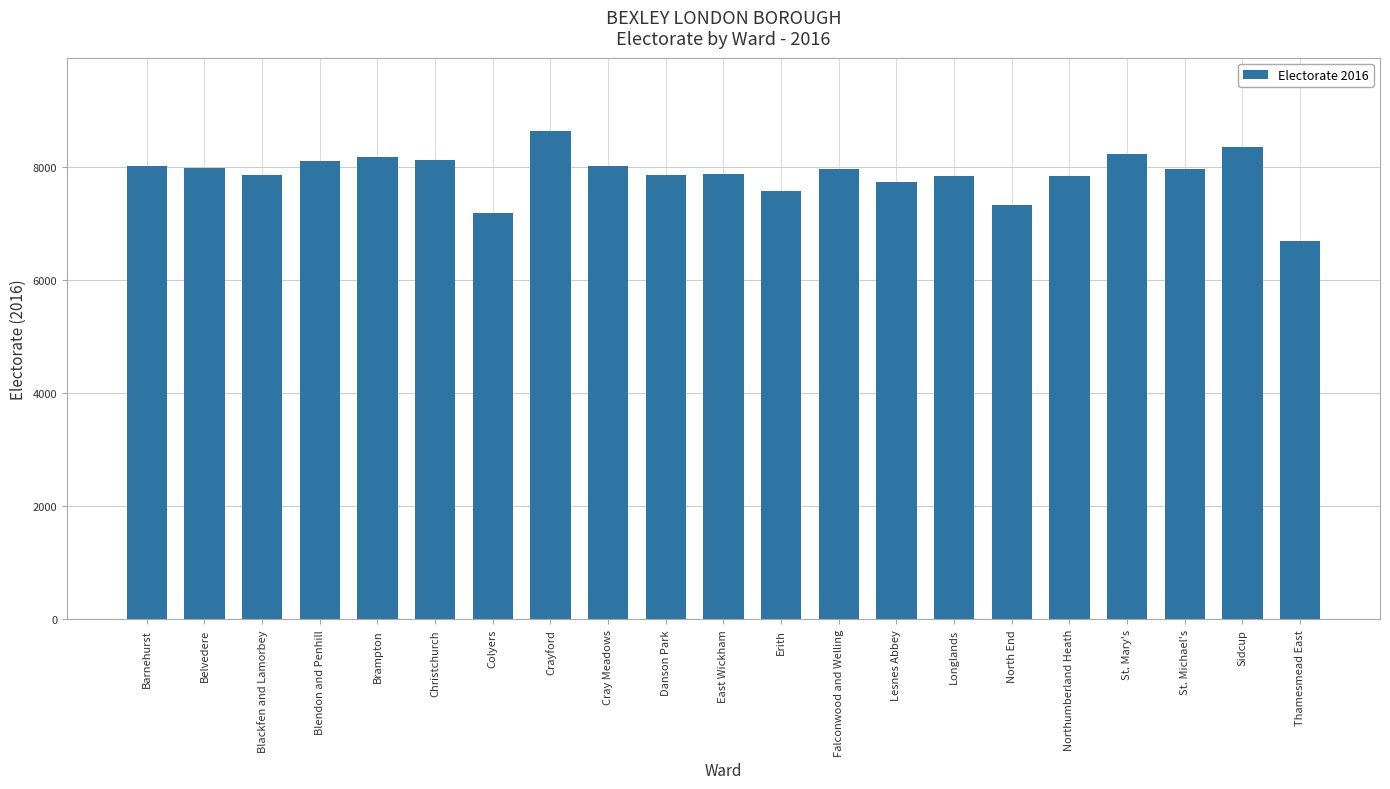

Between Christchurch and Erith, which is larger?

Christchurch